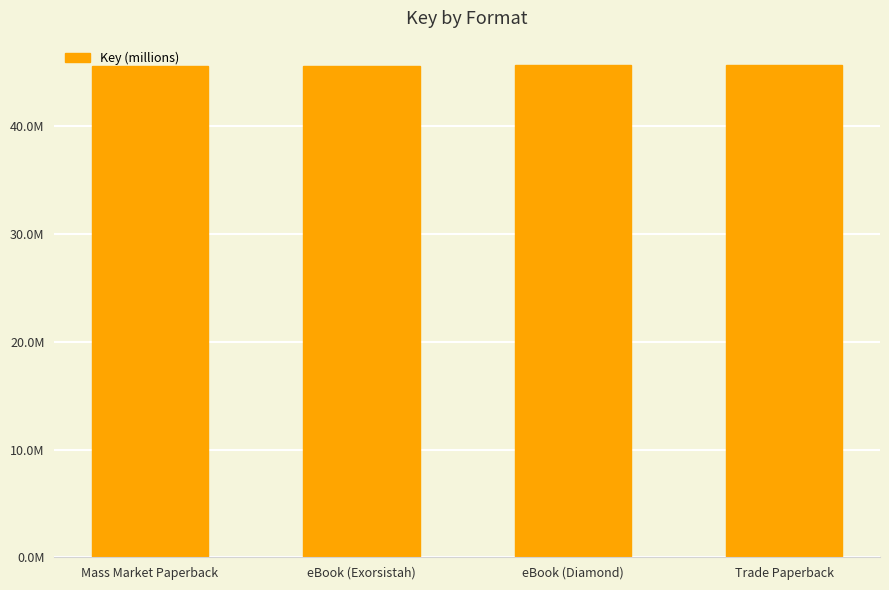

Does the chart contain any negative values?

No